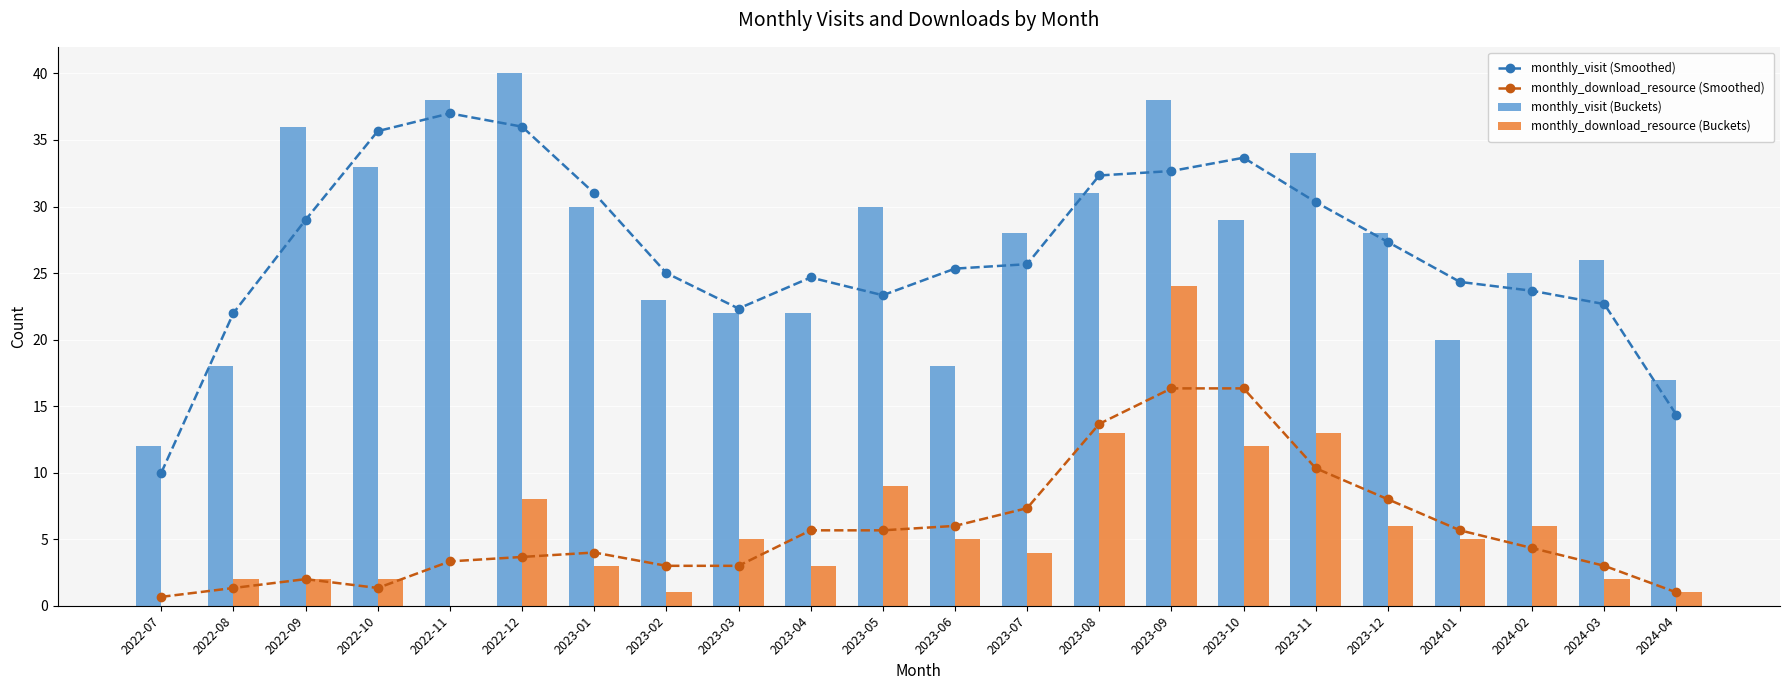

Rank the series at 2023-06 from lowest to highest value.

monthly_download_resource (Buckets), monthly_download_resource (Smoothed), monthly_visit (Buckets), monthly_visit (Smoothed)